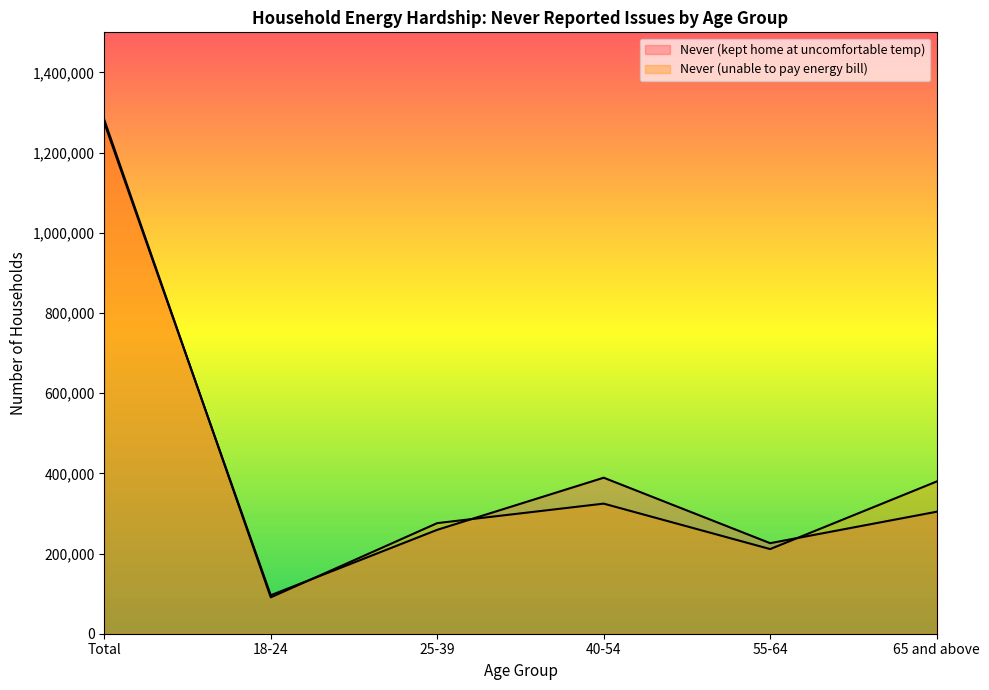

What position from the right is 55-64?

2